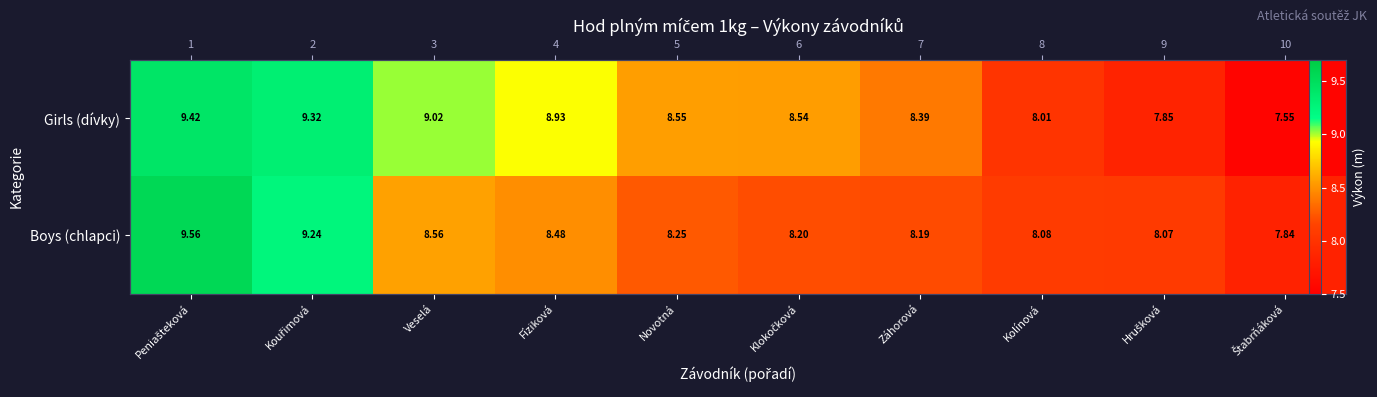

Rank the series by their maximum value, from lowest to highest.

Girls (dívky), Boys (chlapci)